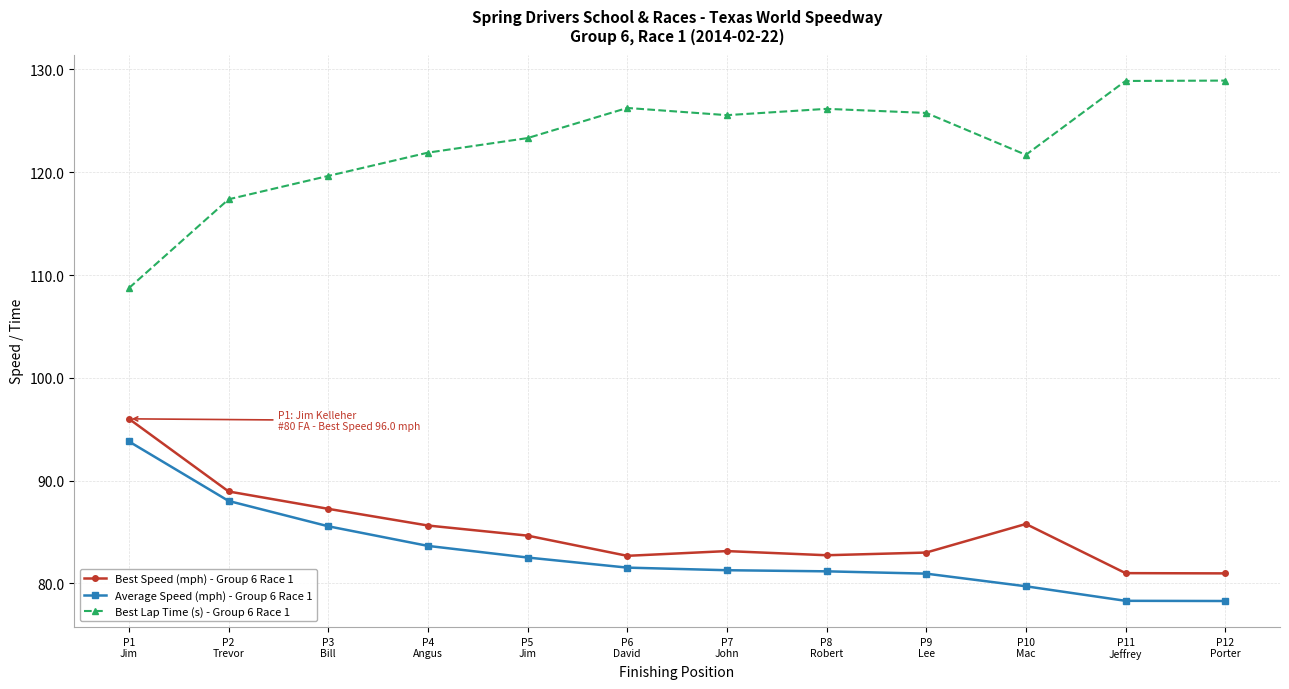

What is the difference between the highest and lowest values at P1
Jim?

14.9